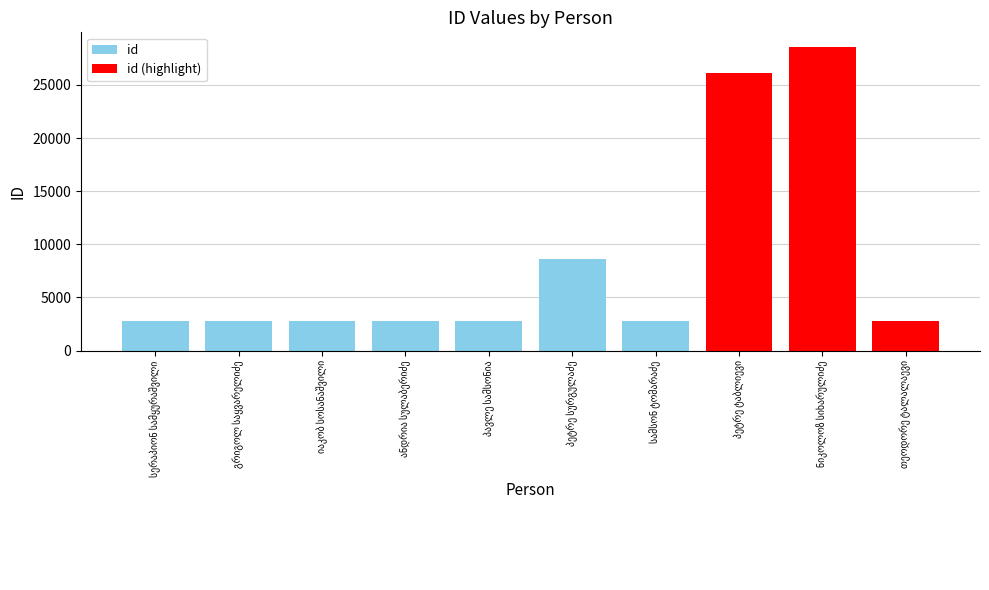

Between სერაპიონ სამყურაშვილი and იაკობ სოსანაშვილი, which is larger?

იაკობ სოსანაშვილი